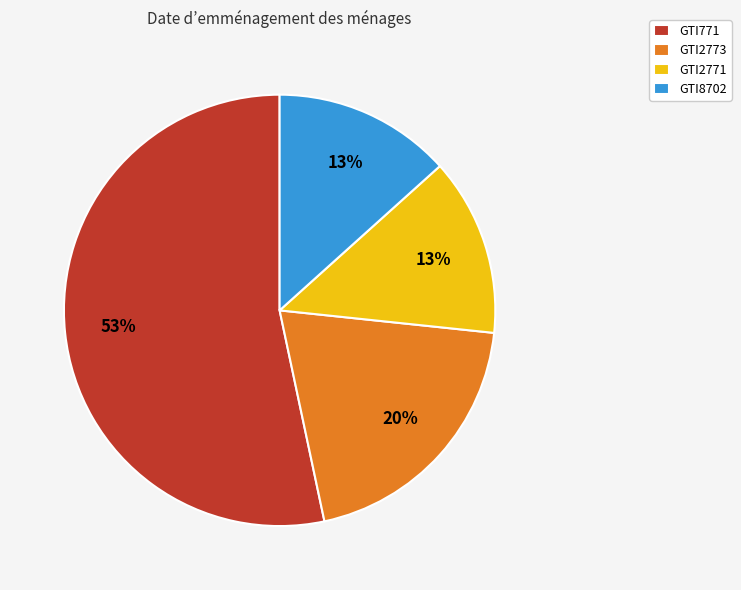

Count the number of slices in the pie.

4